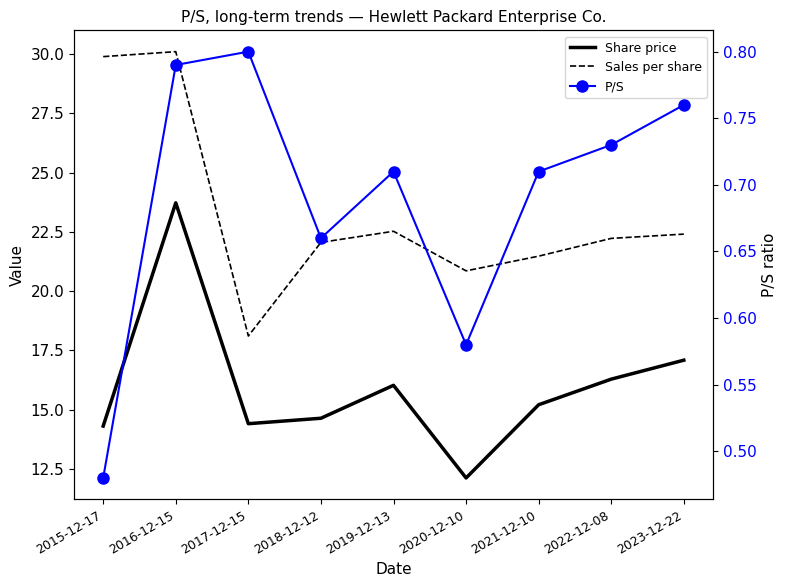

Reading left to right, list all the values displayed in this chart.

Share price: 14.3	23.7	14.4	14.6	16.0	12.1	15.2	16.3	17.1
Sales per share: 29.9	30.1	18.1	22.1	22.5	20.9	21.5	22.2	22.4
P/S: 0.5	0.8	0.8	0.7	0.7	0.6	0.7	0.7	0.8